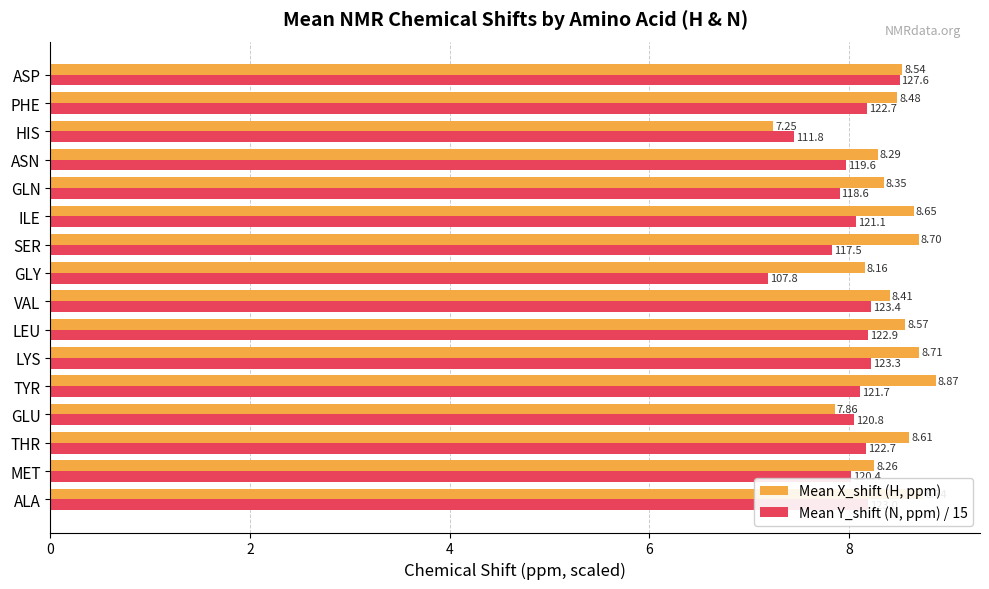

At which label is Mean Y_shift (N, ppm) / 15 closest to 7?

GLY